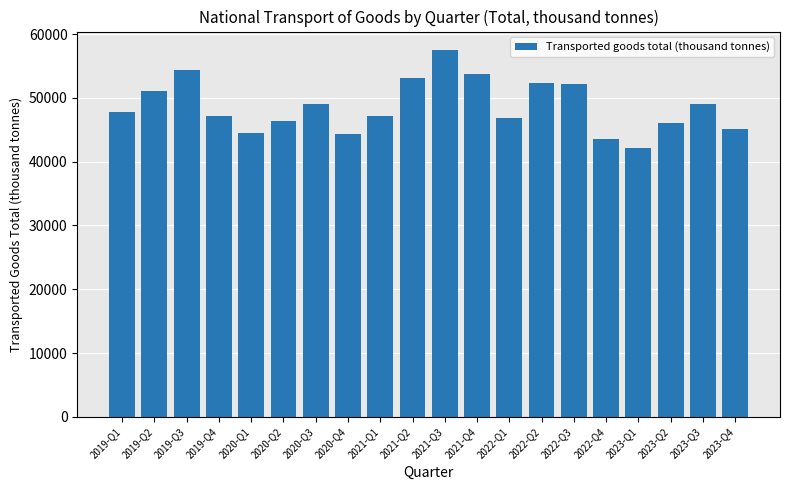

What value does the data have at 2023-Q2?

46012.0